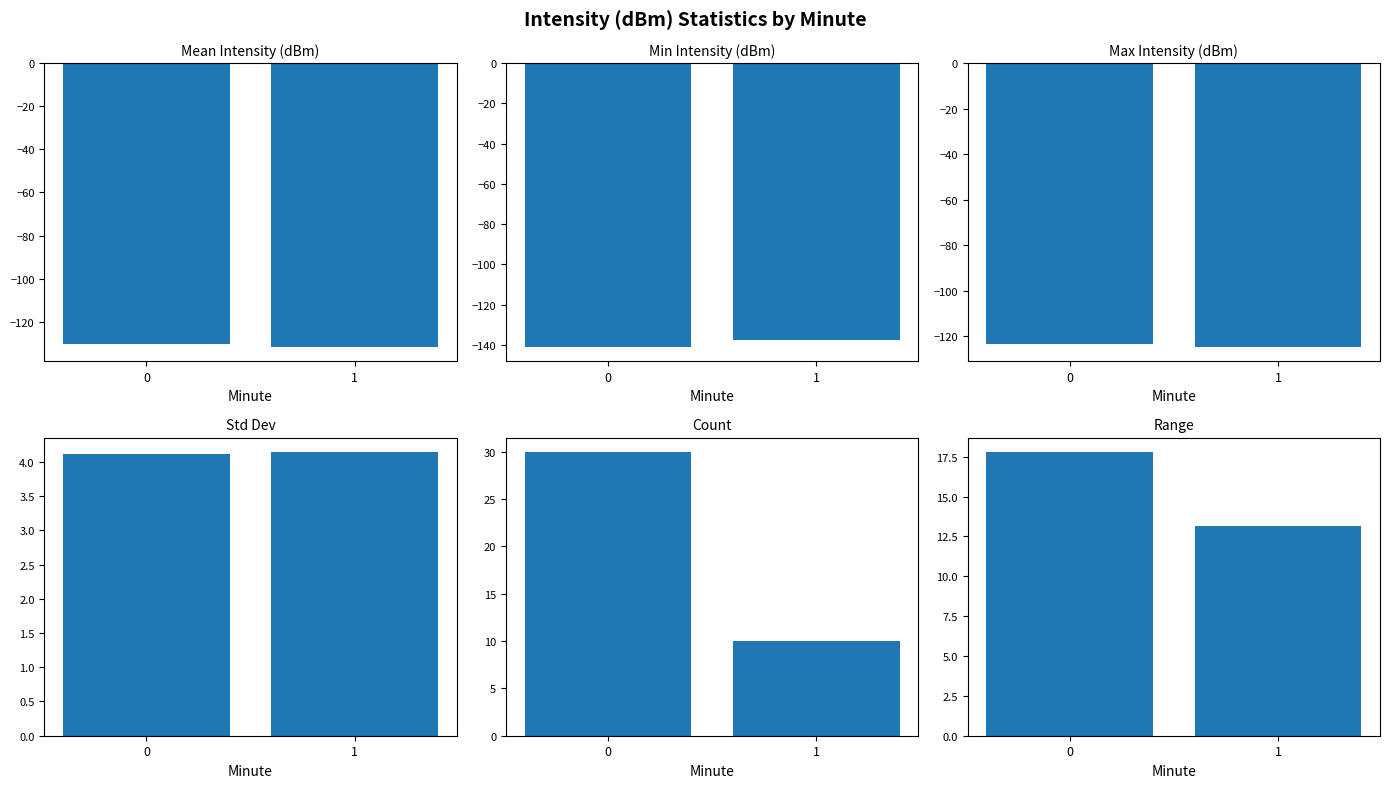

At 1, list the series in order from smallest to largest.

Min Intensity (dBm), Mean Intensity (dBm), Max Intensity (dBm), Std Dev, Count, Range